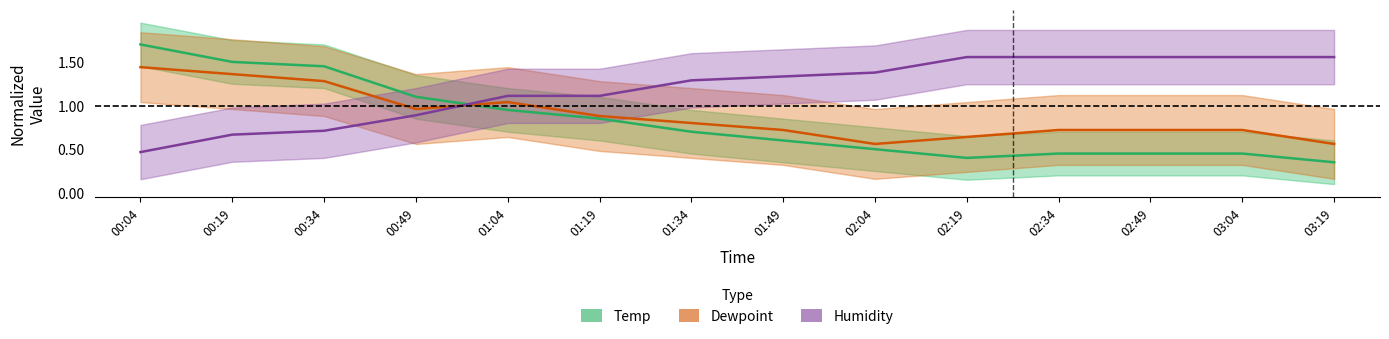

Between which two adjacent categories do Temp and Dewpoint first intersect?

00:49 and 01:04